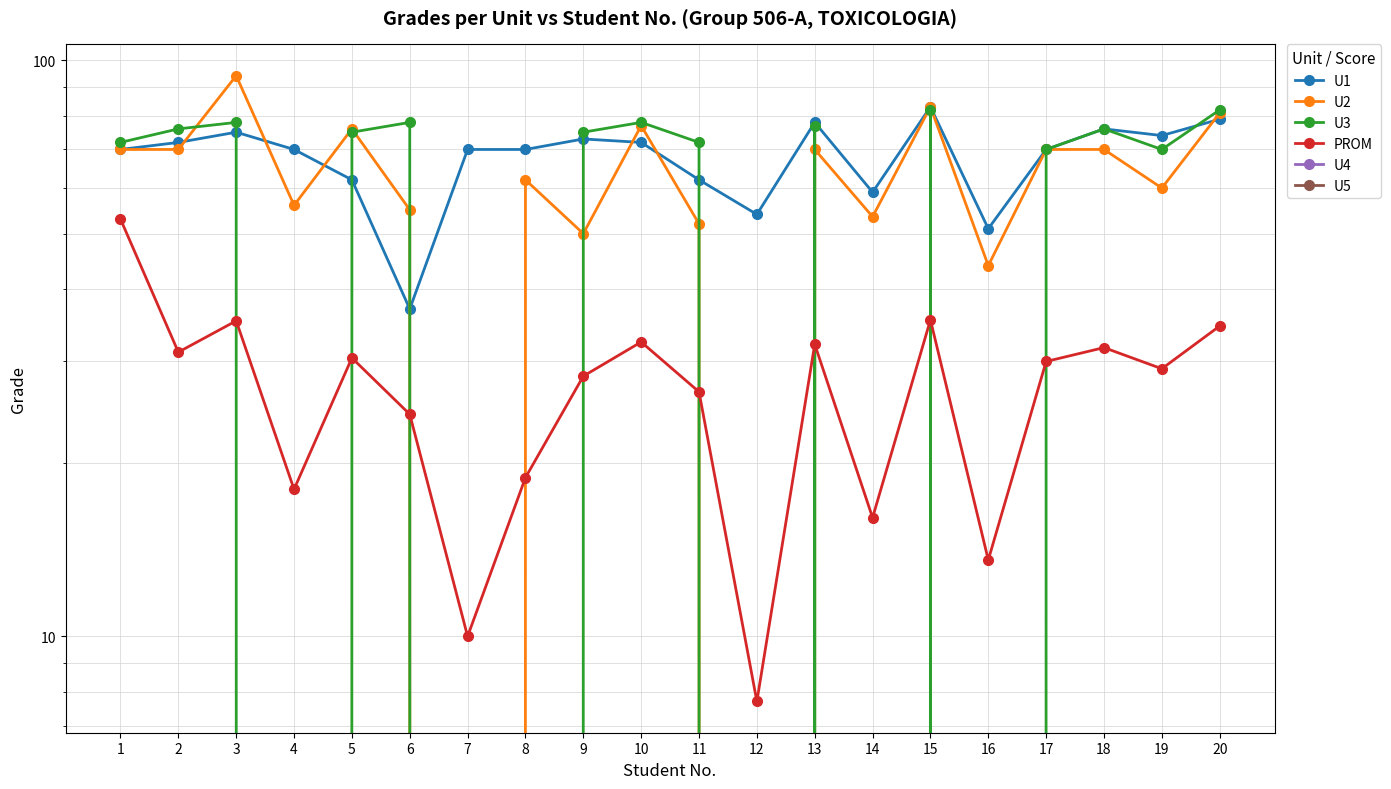

At which label is U2 closest to 47?

9